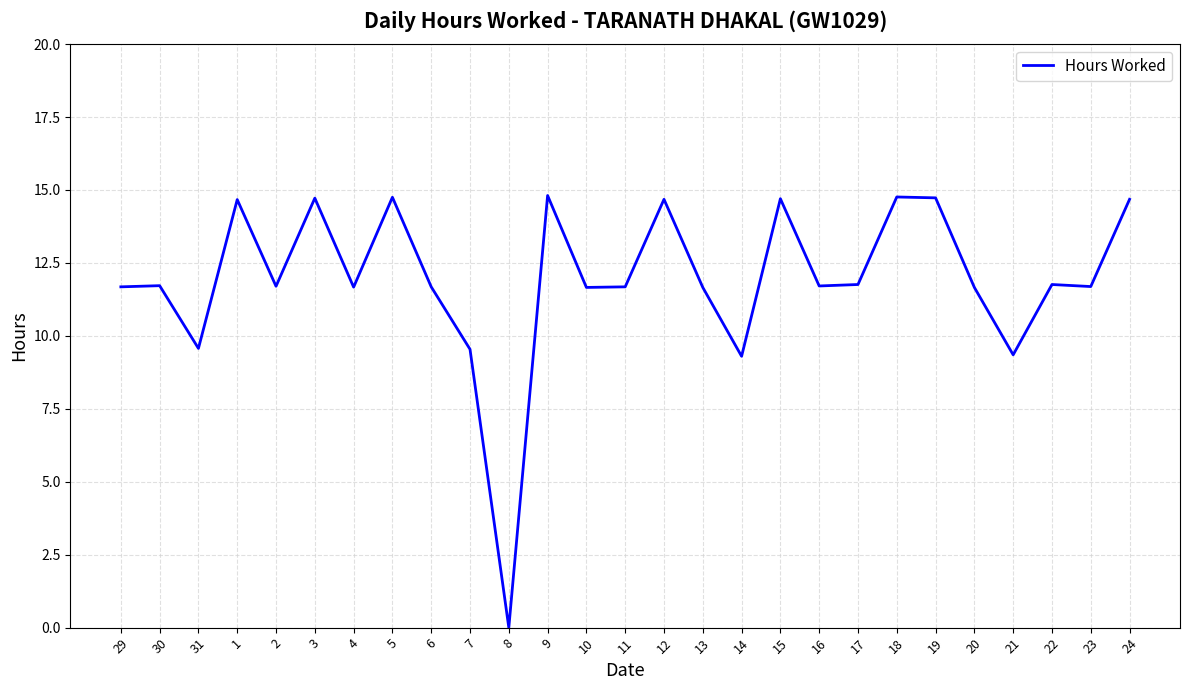

Is this an area chart (filled region under the line)?

No